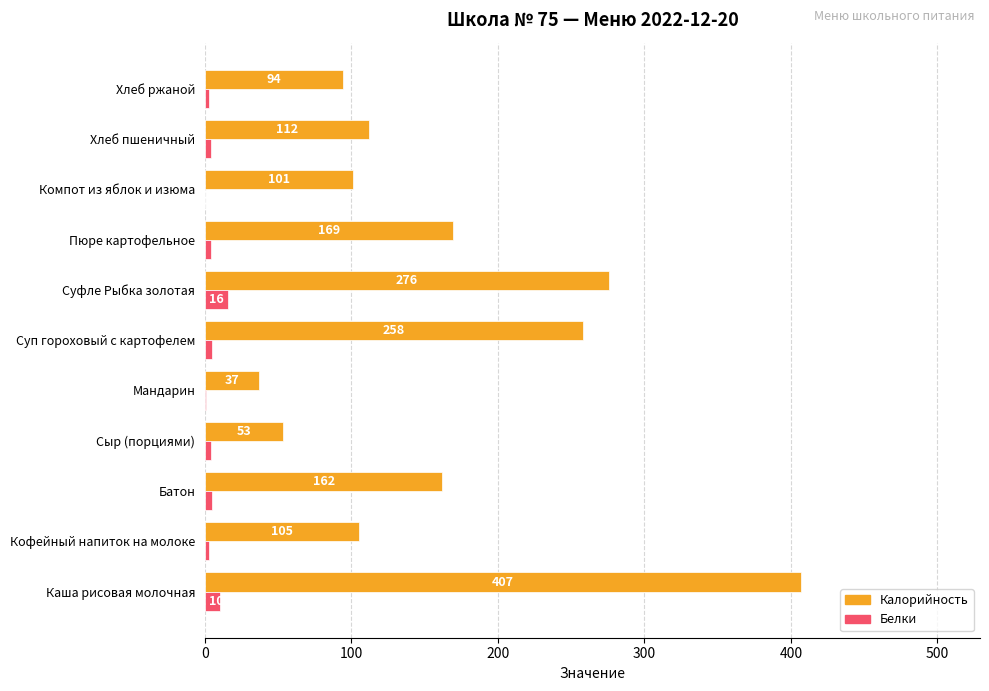

Which series changed the most between Кофейный напиток на молоке and Компот из яблок и изюма?

Калорийность